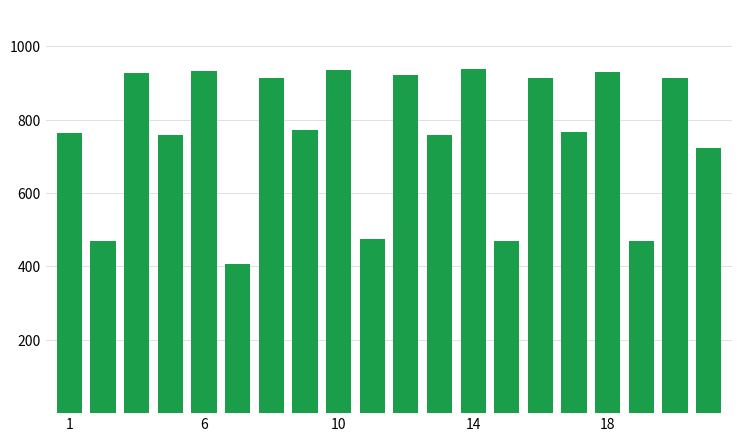

What is the value of the 5th bar from the left?

931.7